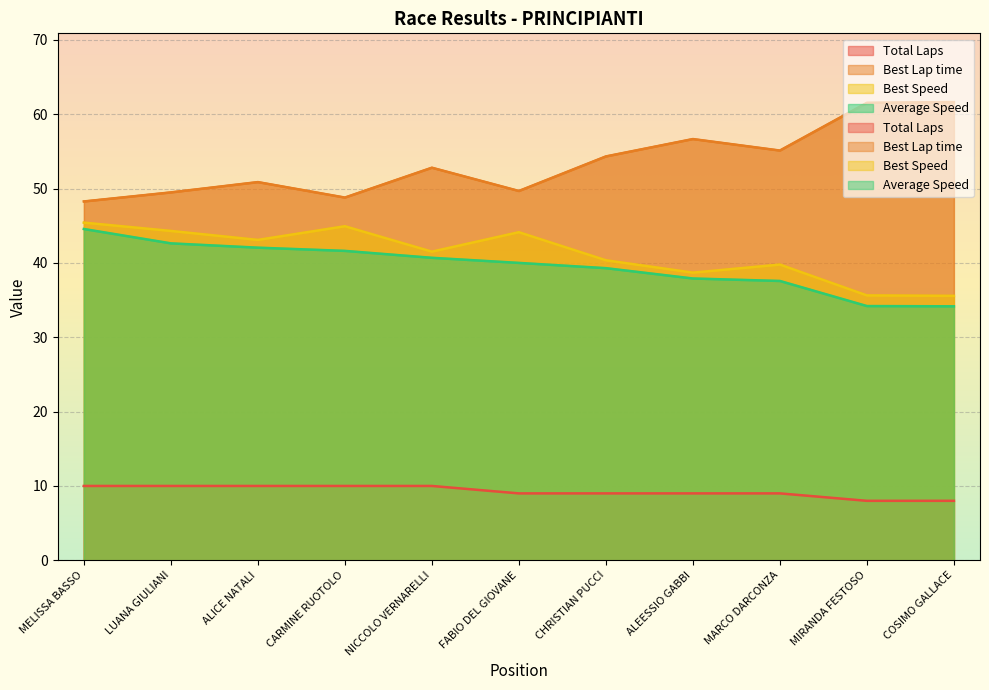

True or false: Best Lap time and Total Laps intersect in this chart.

False